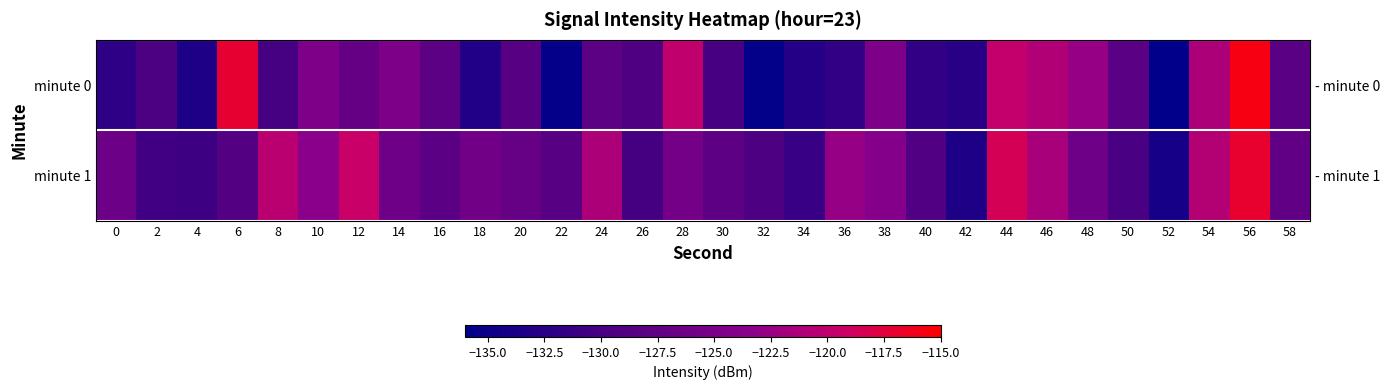

Count the number of categories in the chart.

30